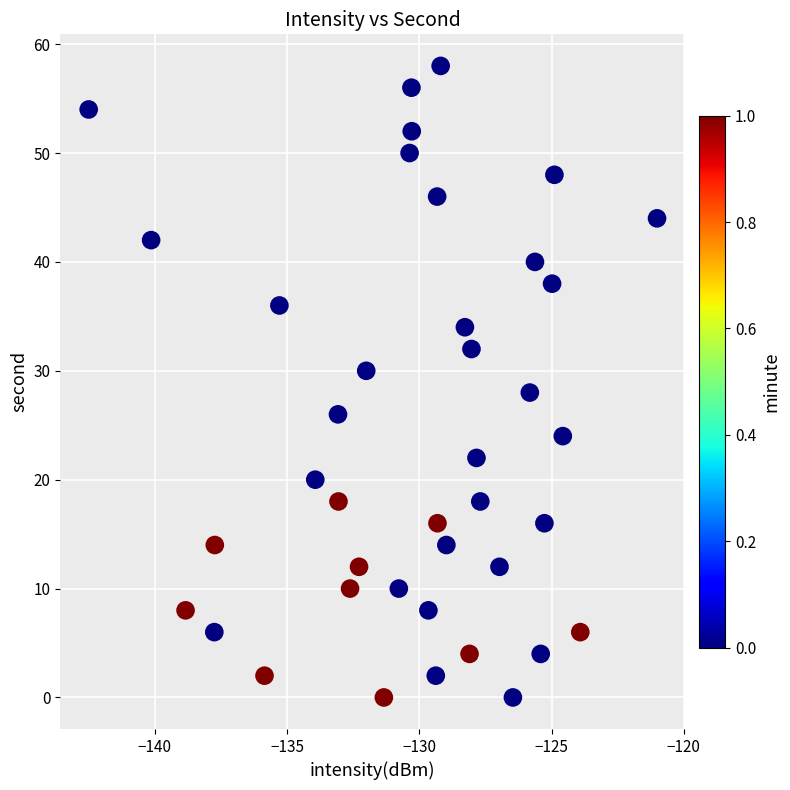

What is the range of Y values (max minus min)?

58